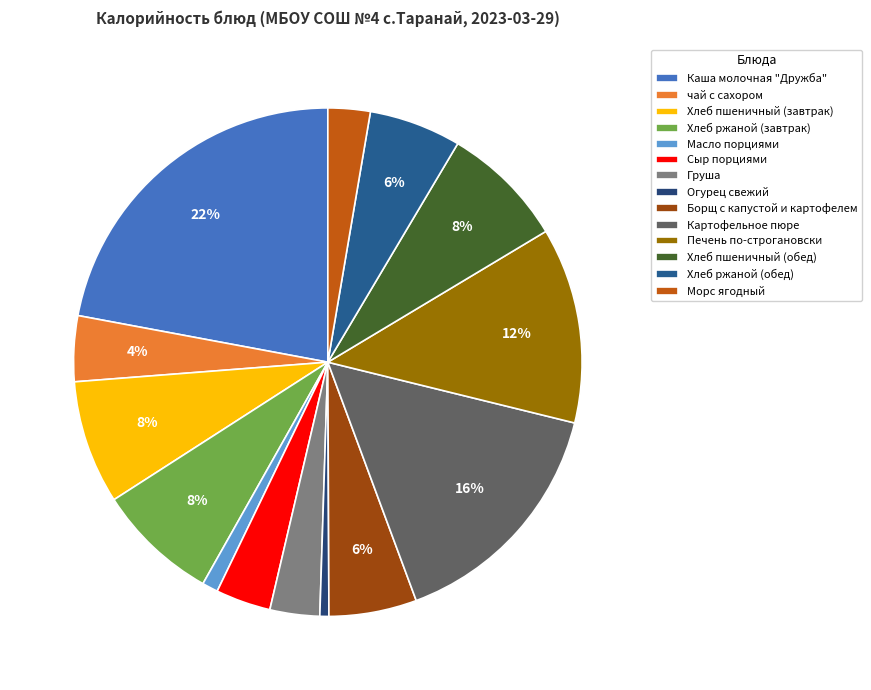

What is the largest slice in the pie chart?

Каша молочная "Дружба"